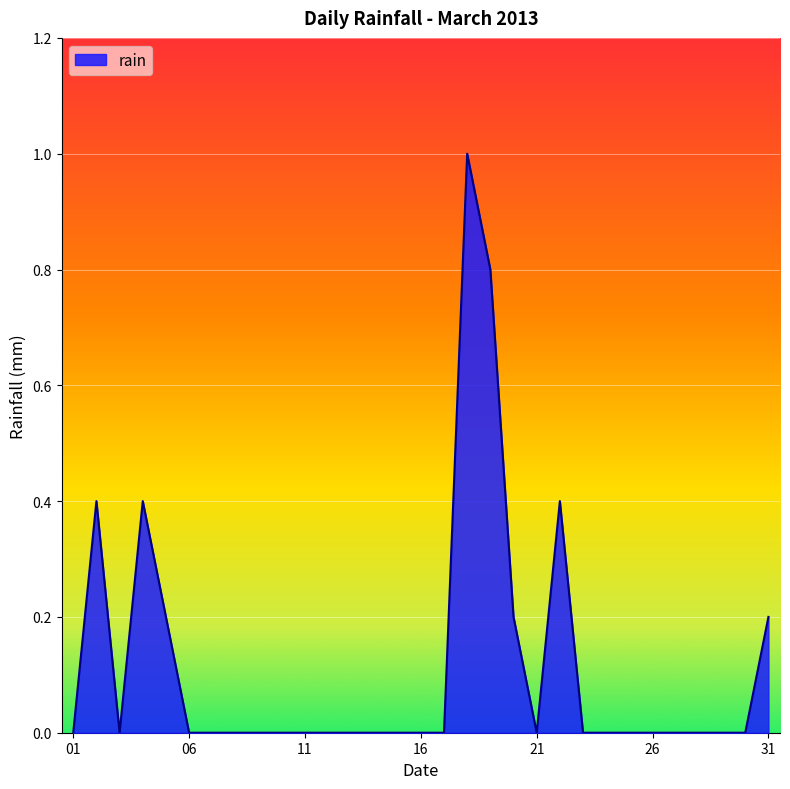

Reading left to right, extract all data points from this chart.

0.0	0.4	0.0	0.4	0.2	0.0	0.0	0.0	0.0	0.0	0.0	0.0	0.0	0.0	0.0	0.0	0.0	1.0	0.8	0.2	0.0	0.4	0.0	0.0	0.0	0.0	0.0	0.0	0.0	0.0	0.2